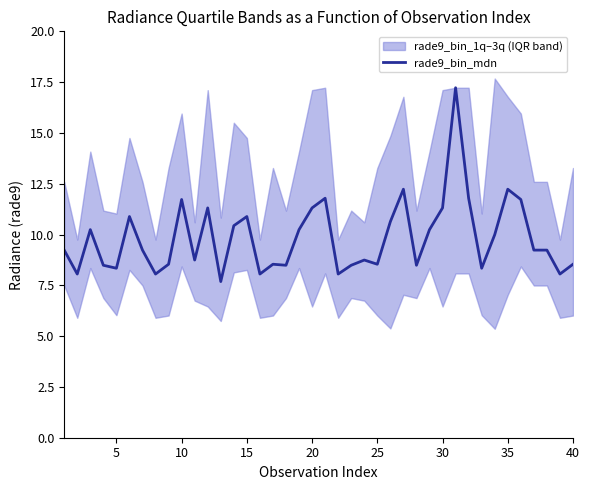

What is the lowest value of the rade9_bin_mdn series?

7.7